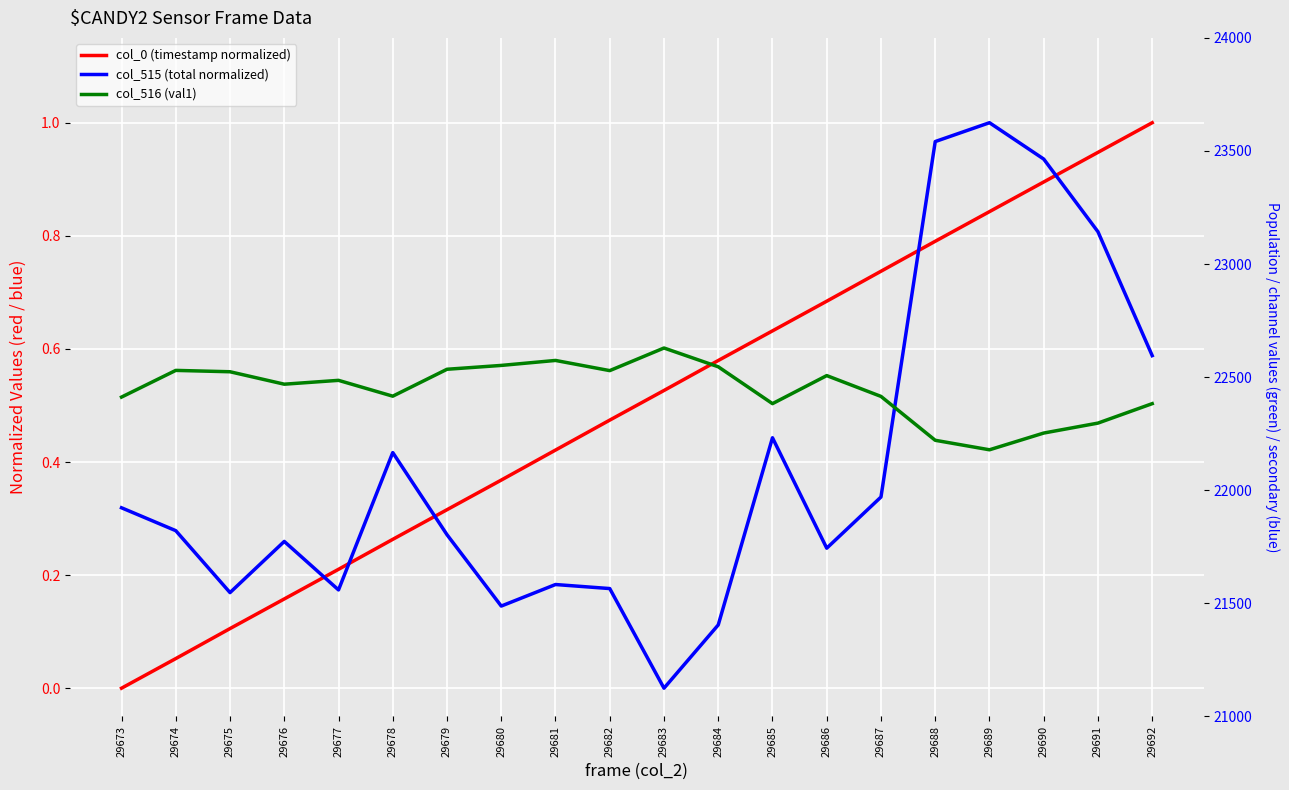

What is the difference between the col_0 (timestamp normalized) values at 29677 and 29683?

0.3